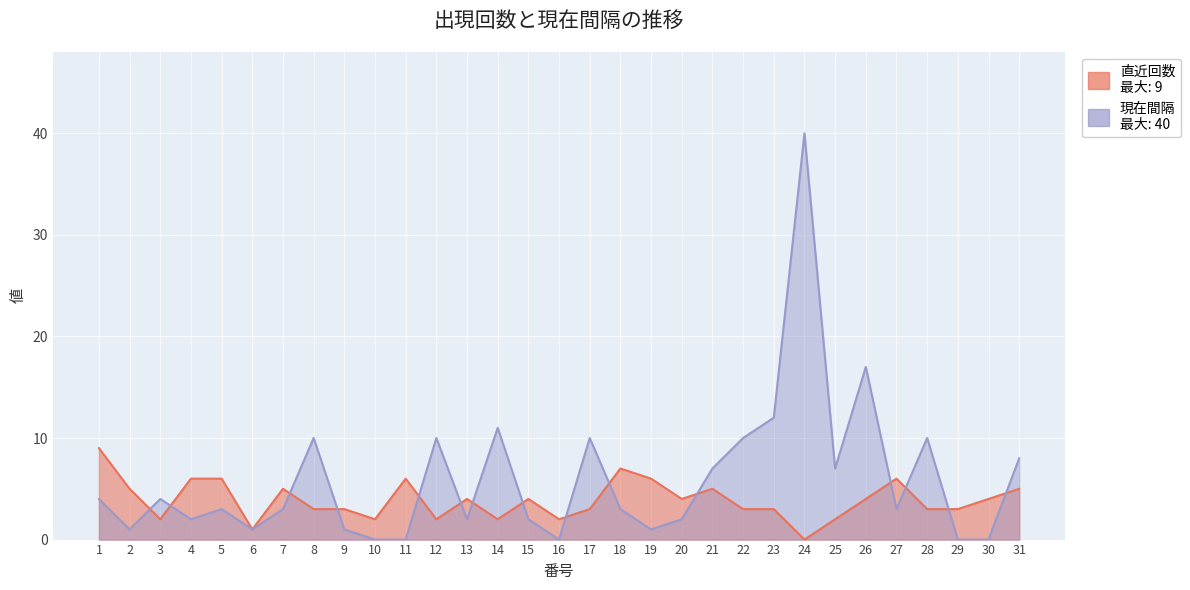

After their last crossing, which series has the higher values: 現在間隔 or 直近回数?

現在間隔